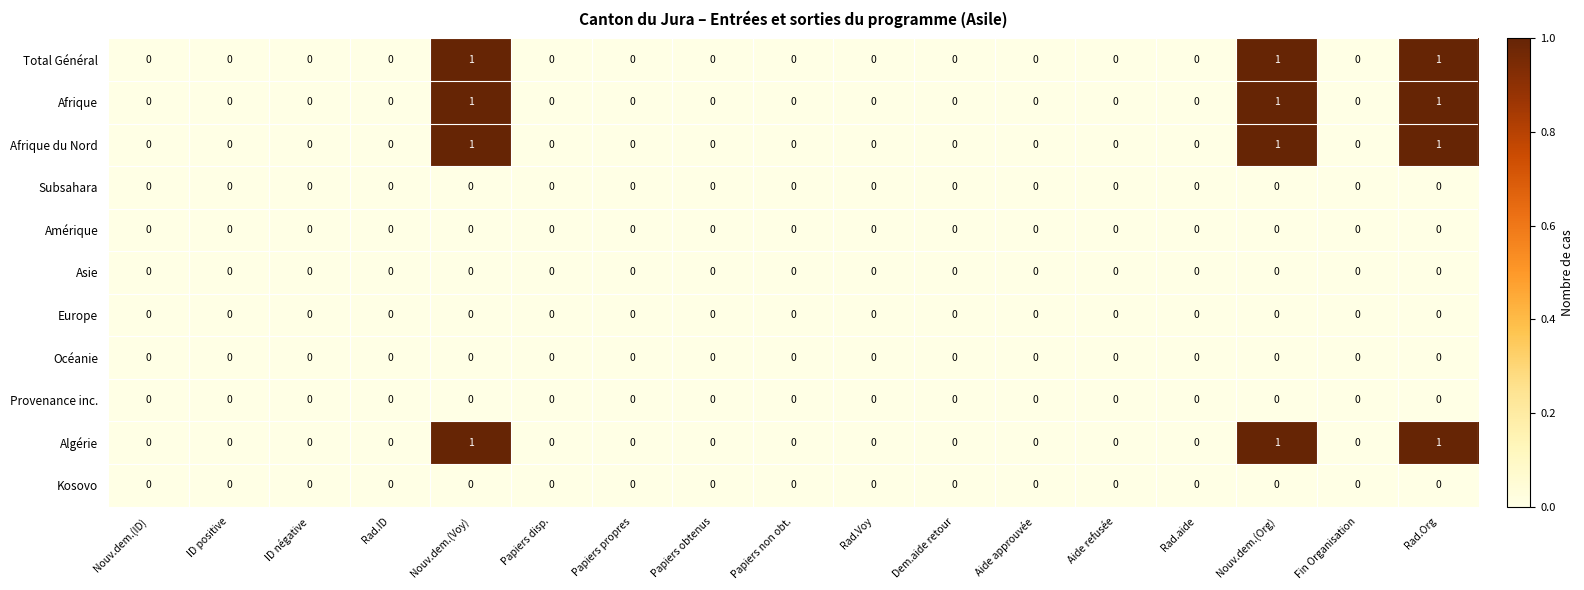

Is the value of Kosovo at Papiers disp. greater than the value of Algérie at Nouv.dem.(Voy)?

No